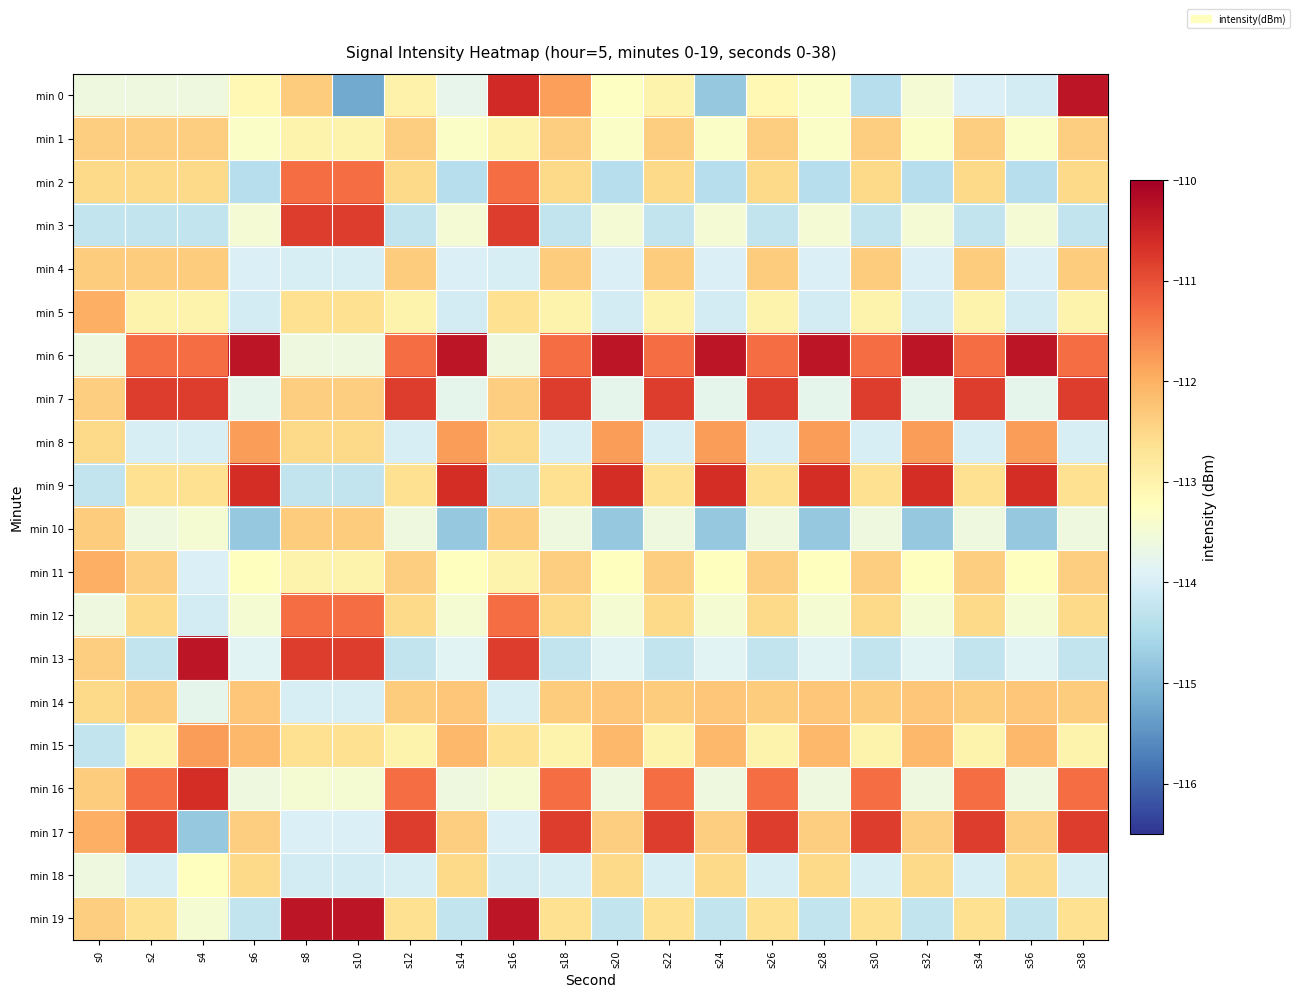

At which category does the chart reach its peak across all series?

s38